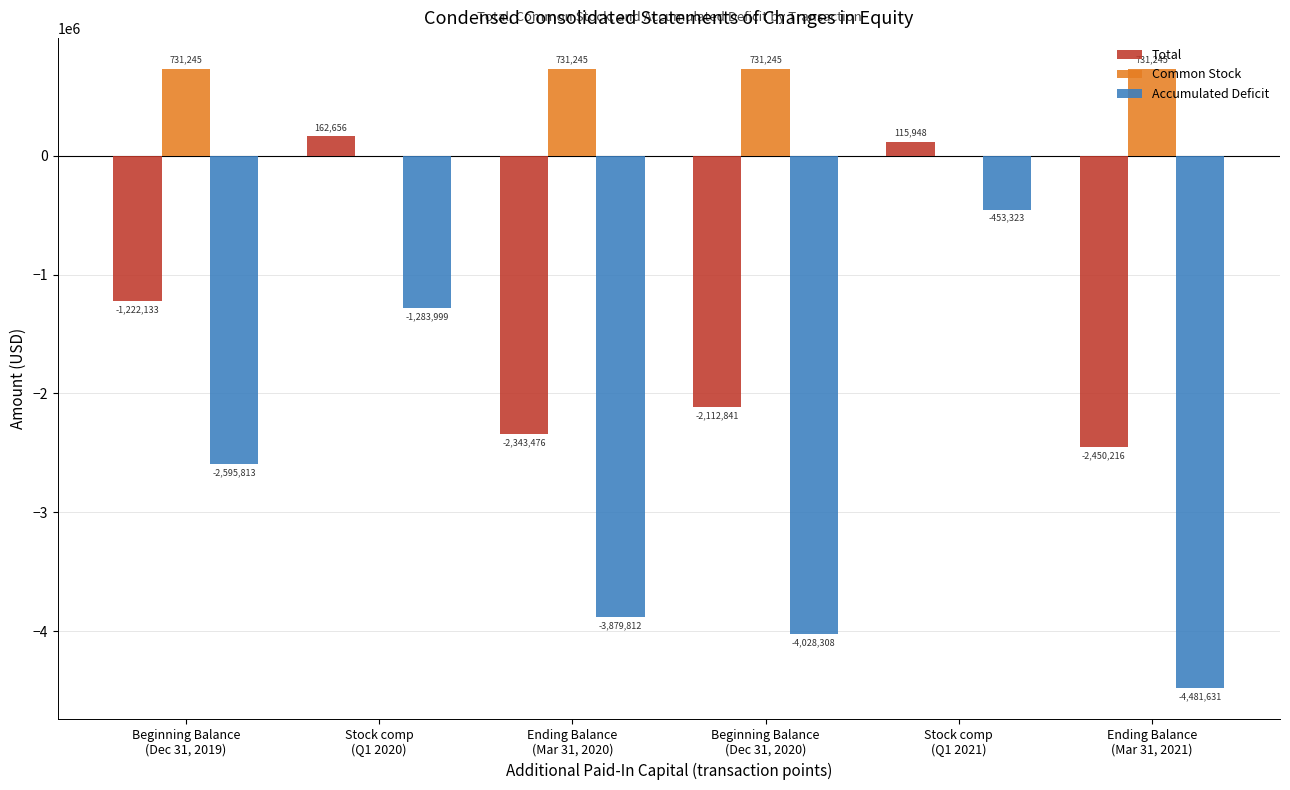

Reading left to right, transcribe all the data shown in this chart.

Total: Beginning Balance
(Dec 31, 2019)=-1222133	Stock comp
(Q1 2020)=162656	Ending Balance
(Mar 31, 2020)=-2343476	Beginning Balance
(Dec 31, 2020)=-2112841	Stock comp
(Q1 2021)=115948	Ending Balance
(Mar 31, 2021)=-2450216
Common Stock: Beginning Balance
(Dec 31, 2019)=731245	Stock comp
(Q1 2020)=0	Ending Balance
(Mar 31, 2020)=731245	Beginning Balance
(Dec 31, 2020)=731245	Stock comp
(Q1 2021)=0	Ending Balance
(Mar 31, 2021)=731245
Accumulated Deficit: Beginning Balance
(Dec 31, 2019)=-2595813	Stock comp
(Q1 2020)=-1283999	Ending Balance
(Mar 31, 2020)=-3879812	Beginning Balance
(Dec 31, 2020)=-4028308	Stock comp
(Q1 2021)=-453323	Ending Balance
(Mar 31, 2021)=-4481631